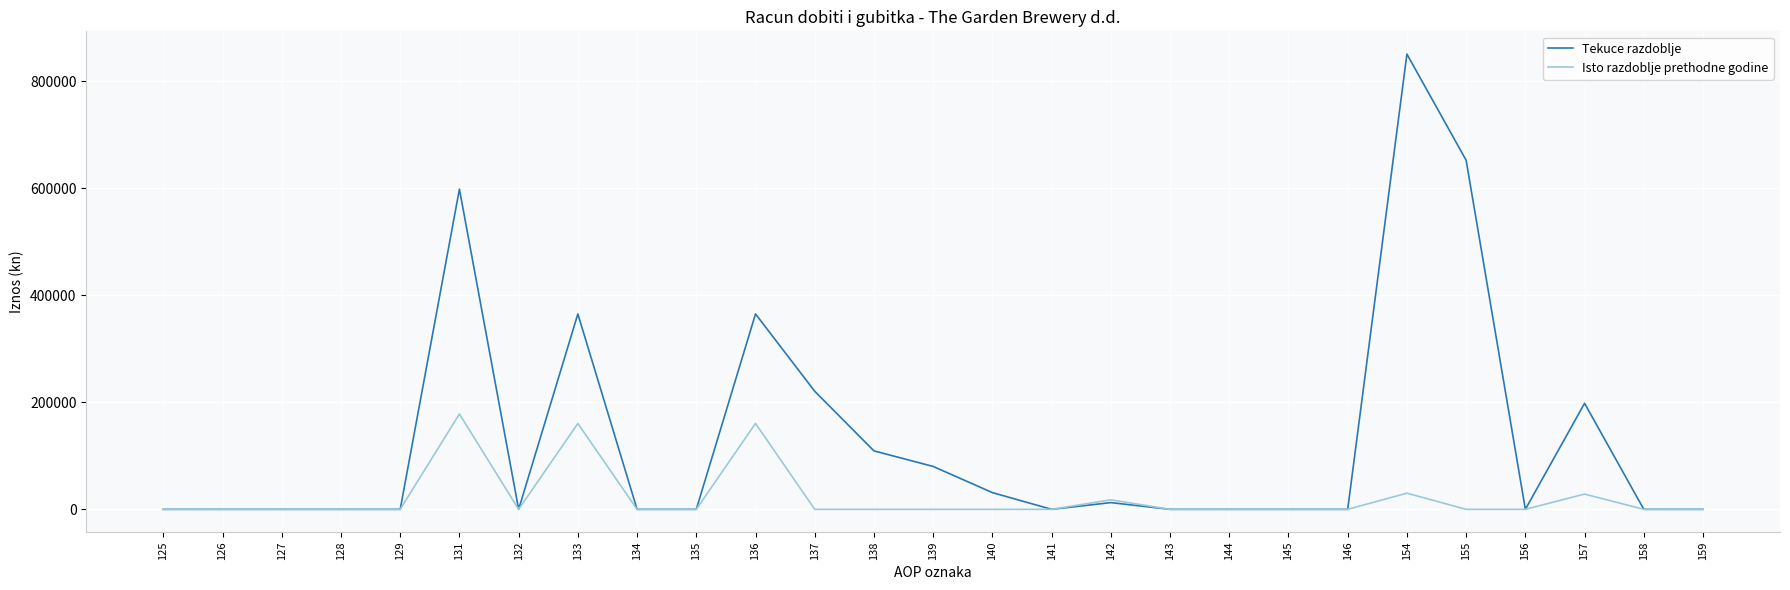

Rank the series by their average value, from lowest to highest.

Isto razdoblje prethodne godine, Tekuce razdoblje